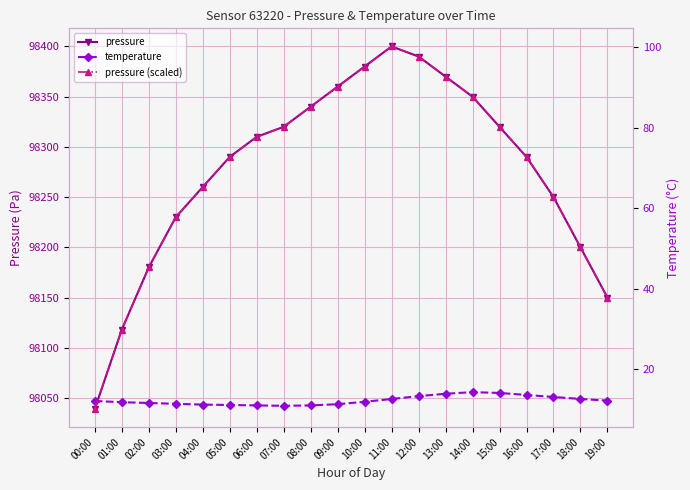

What is the sum of the pressure values at 02:00 and 08:00?

196520